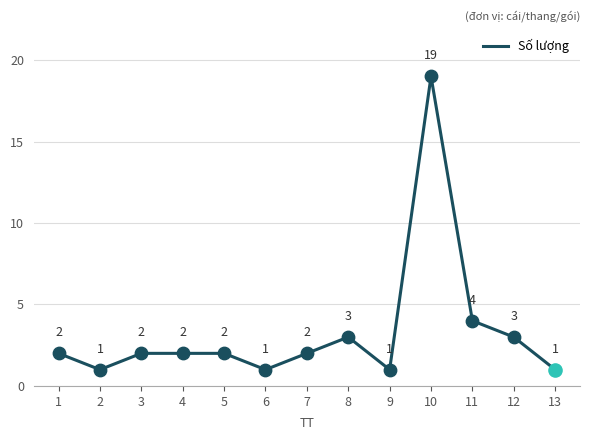

Between 4 and 12, which is larger?

12